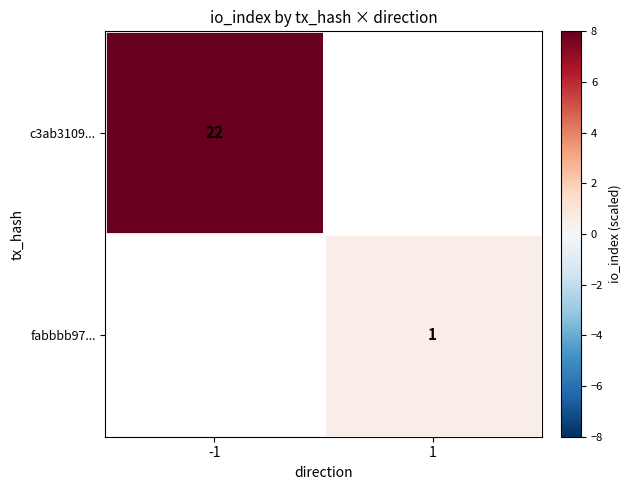

True or false: c3ab3109... has a value of 22 at -1.

True